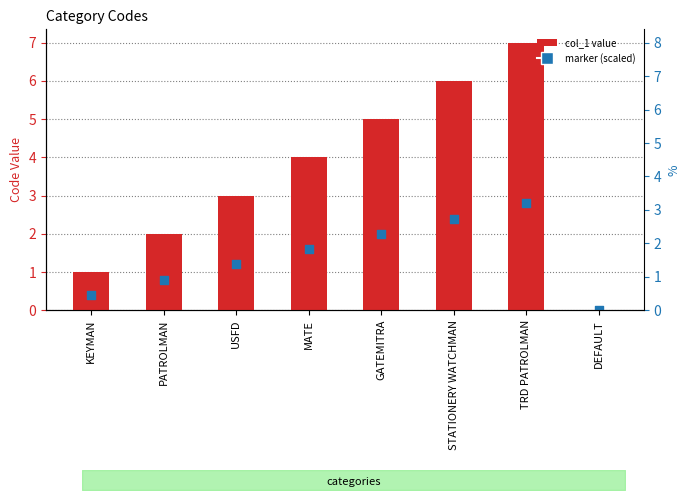

Which series contains the highest Y value?

col_1